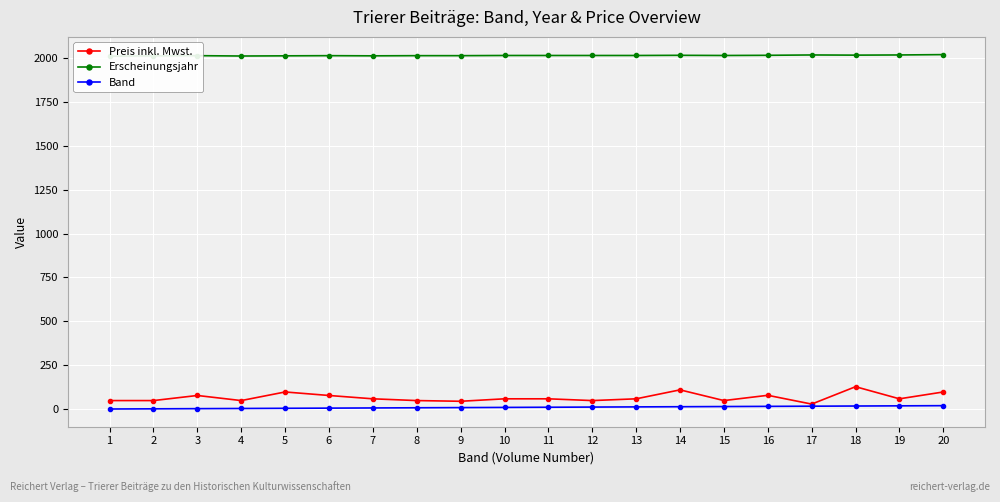

Which series has the largest range (max minus min)?

Preis inkl. Mwst.